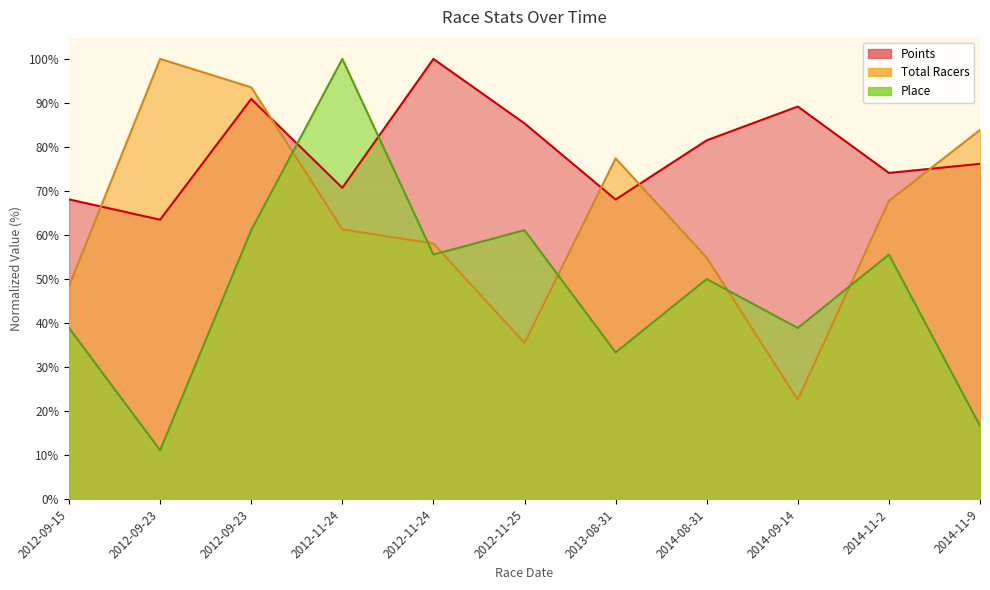

Is the value of Total Racers at 2012-09-23 greater than the value of Points at 2014-08-31?

Yes